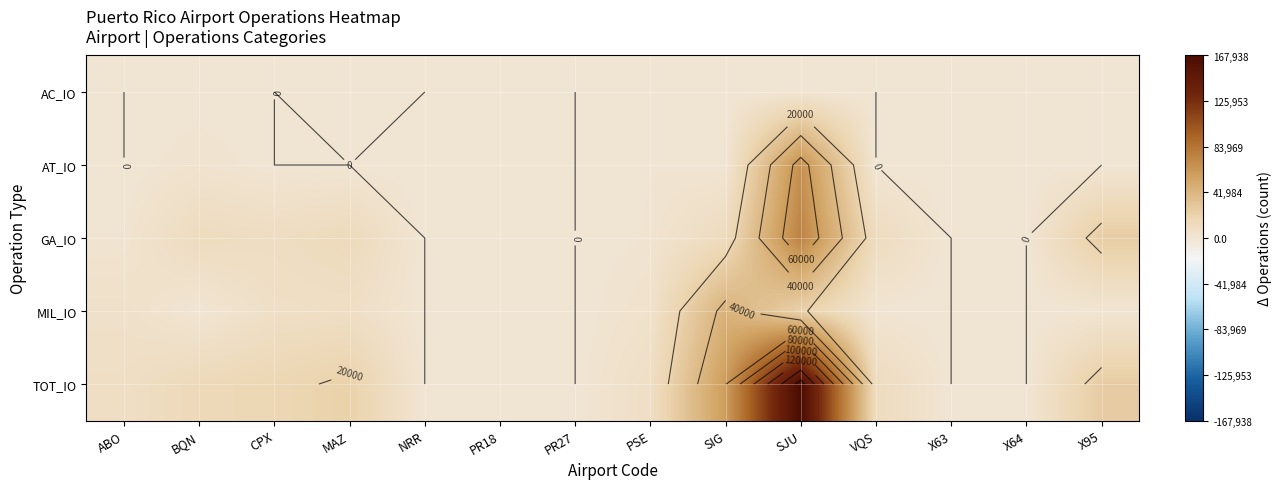

At NRR, list the series in order from smallest to largest.

AC_IO, AT_IO, GA_IO, MIL_IO, TOT_IO